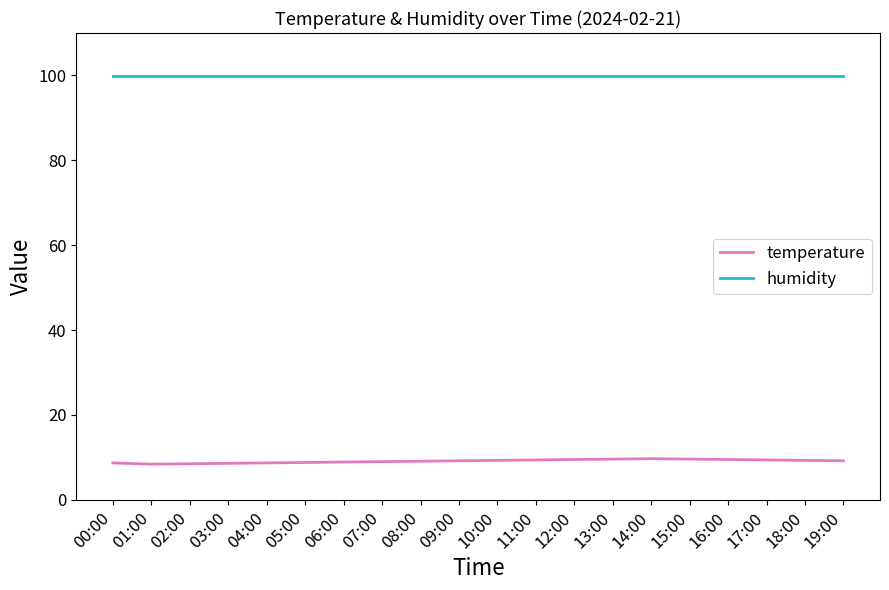

What is the total value across all series at 03:00?

108.5